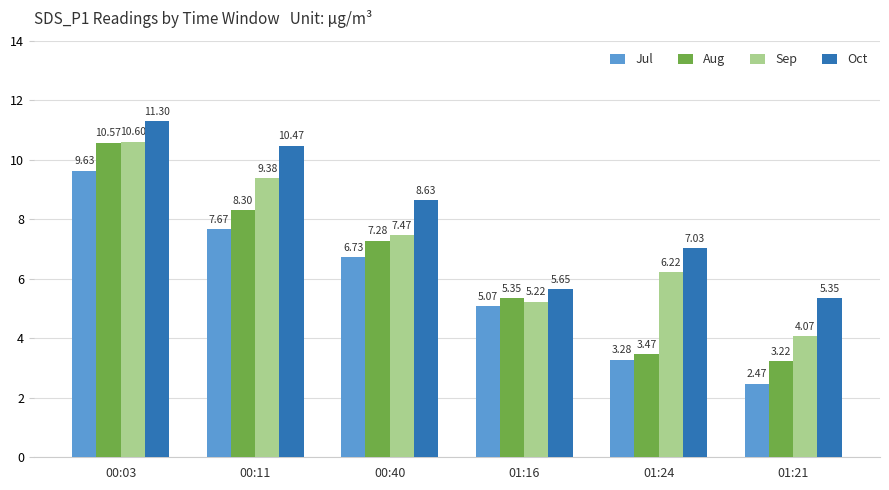

Where is Jul nearest to the value 6?

00:40